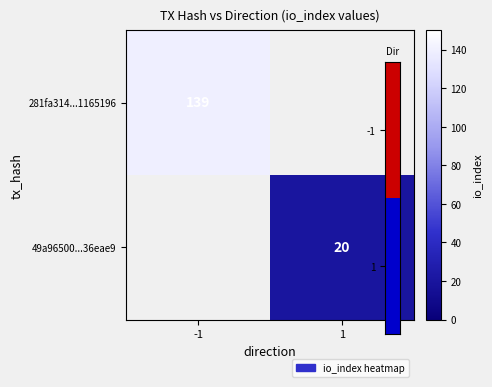

Rank the categories by 281fa314...1165196 value from highest to lowest.

-1, 1